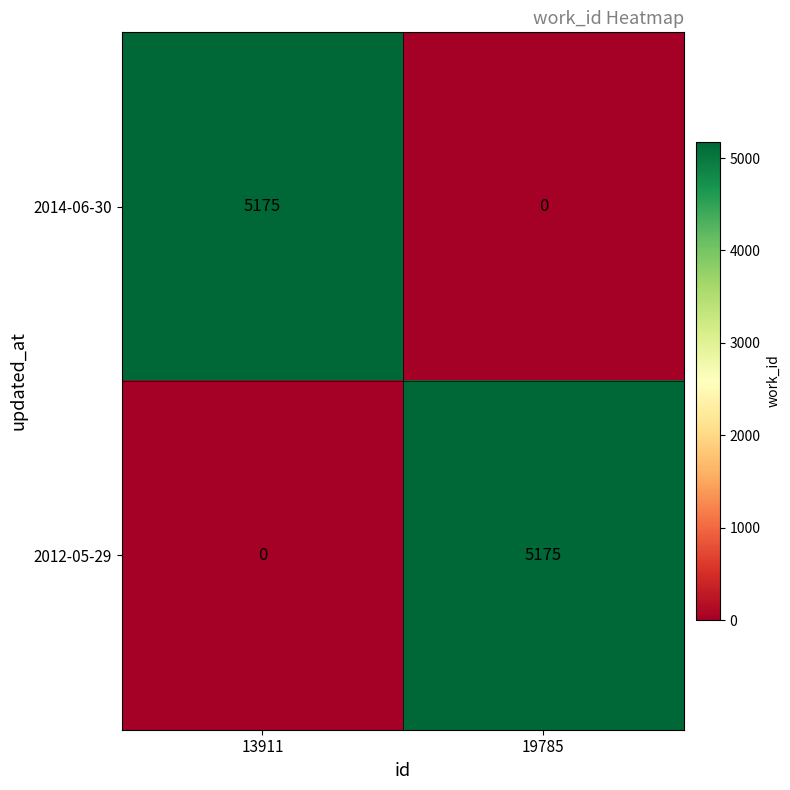

What is the difference between the 2014-06-30 values at 19785 and 13911?

5175